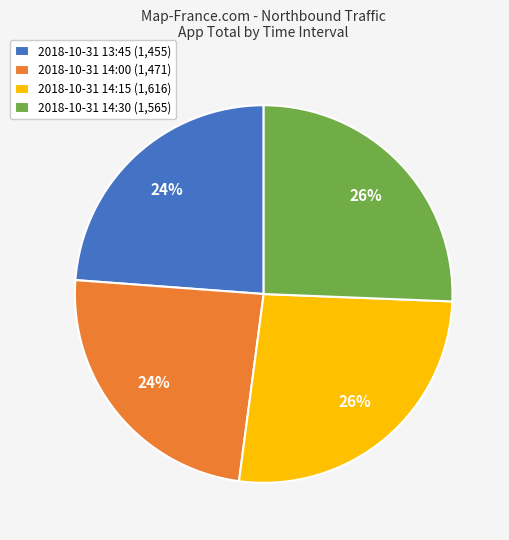

How many slices are in this pie chart?

4